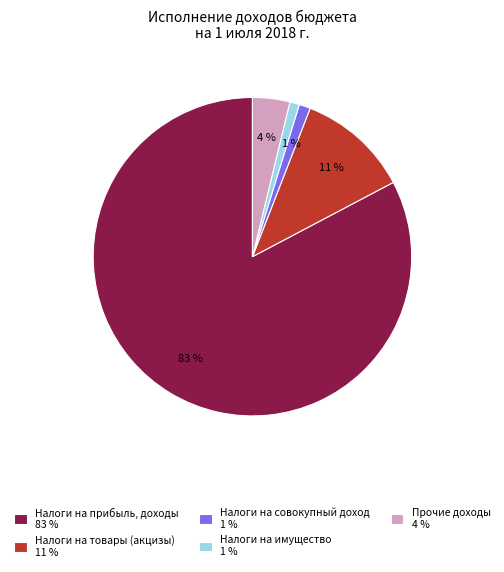

Is there any slice that represents more than half of the pie?

Yes